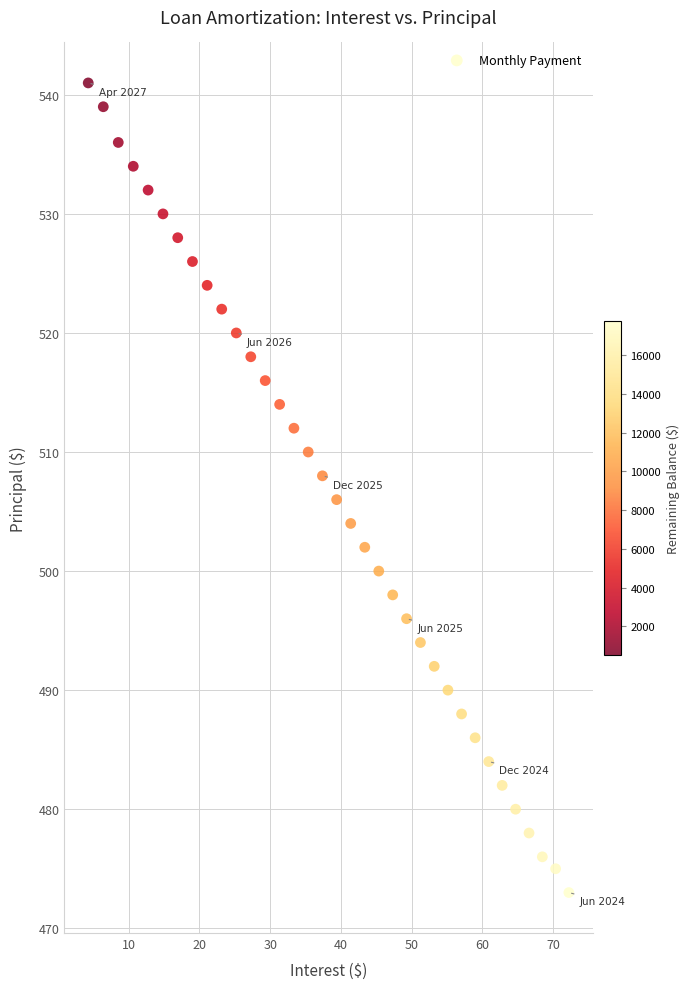

What is the range of Y values (max minus min)?

68